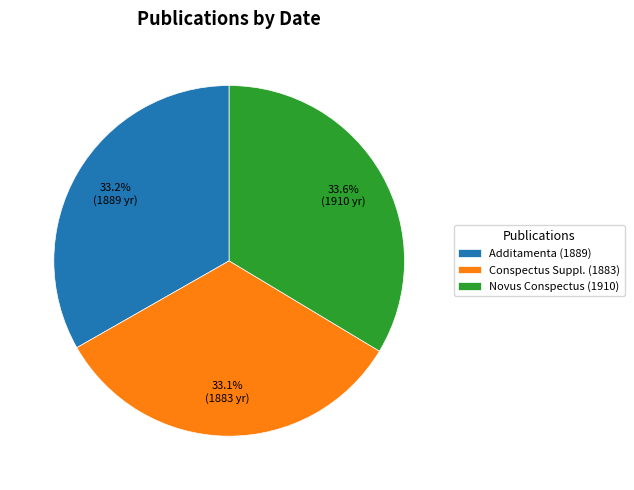

Is there a majority slice in this chart?

No